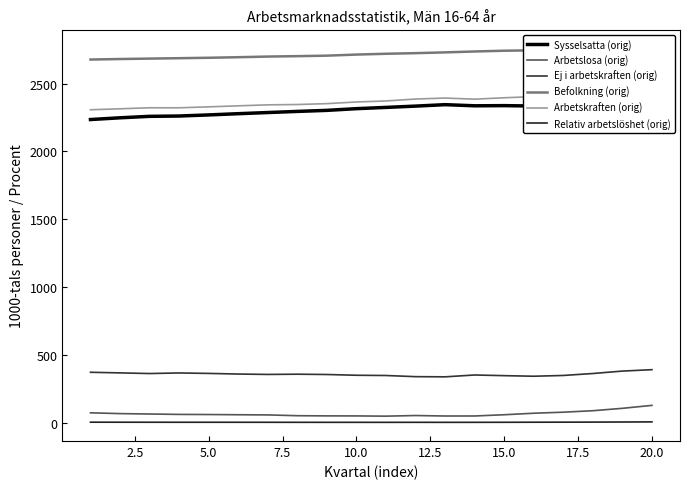

How many interior local peaks does the Sysselsatta (orig) series have?

2